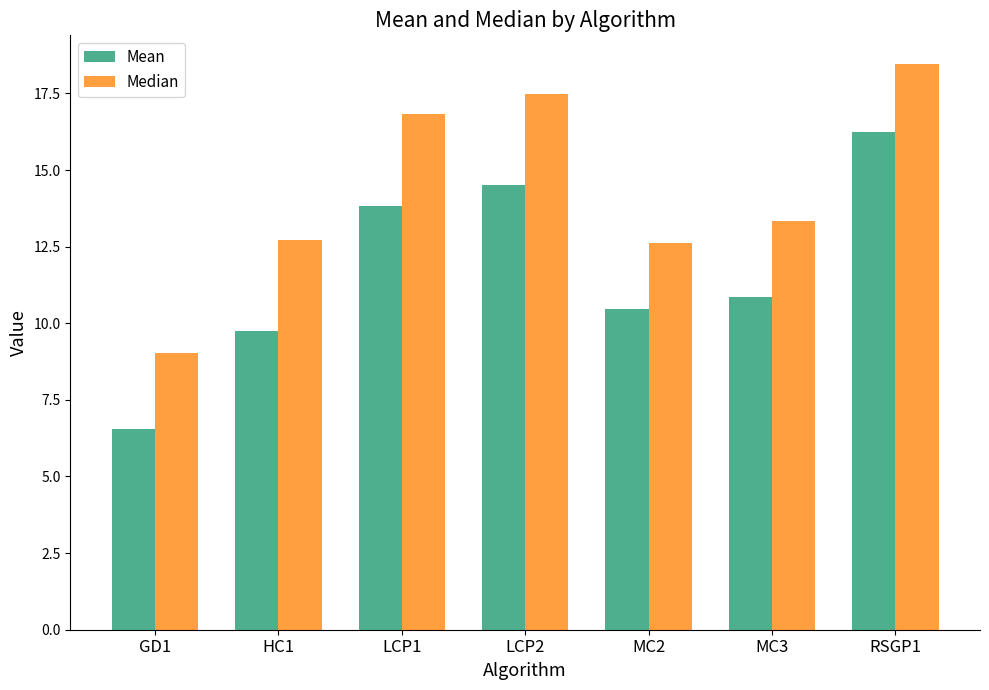

Where is Mean nearest to the value 11?

MC3